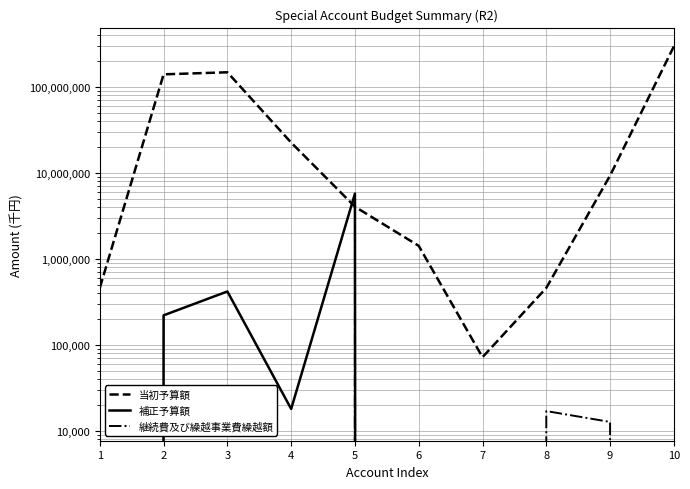

At how many categories does at least one series exceed 45372810?

3